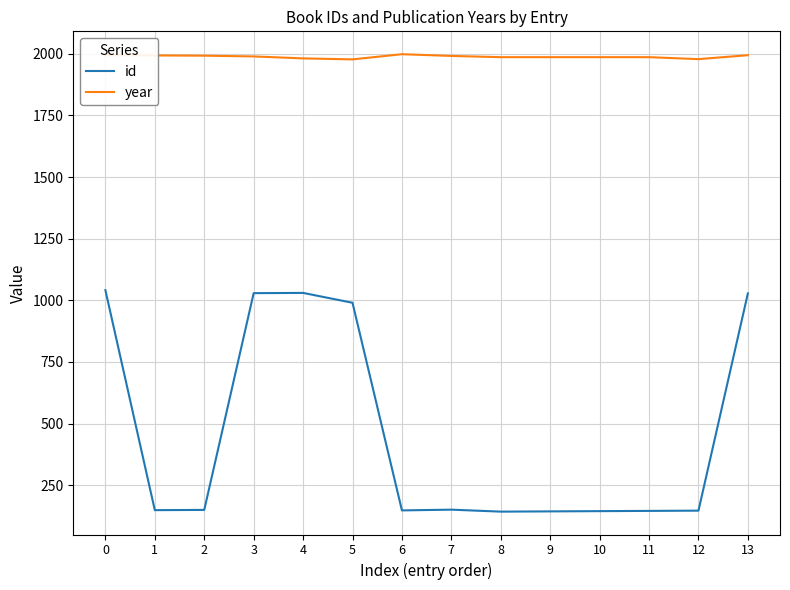

Is it true that year equals 1977 at 5?

True